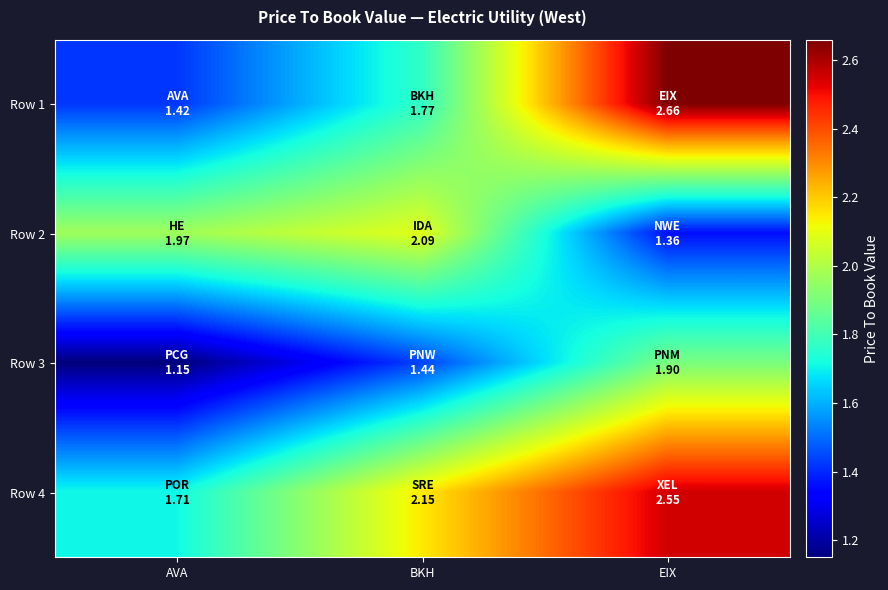

What is the spread (max minus min) of values at BKH?

0.7